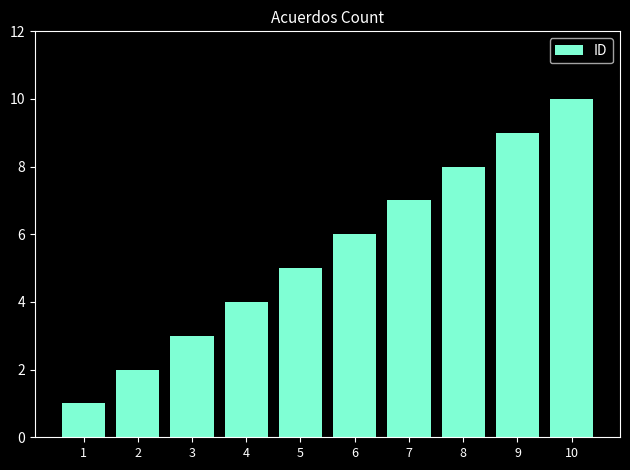

What is the difference between the maximum and second lowest values?

8